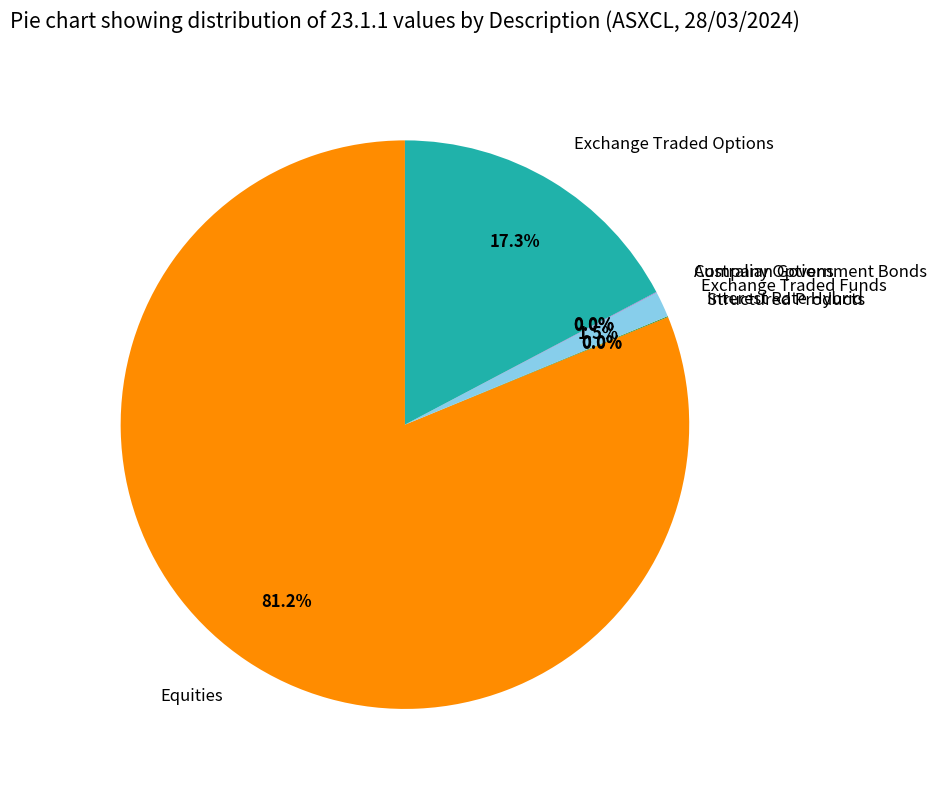

Do Exchange Traded Funds and Equities together represent more than half of the pie?

Yes